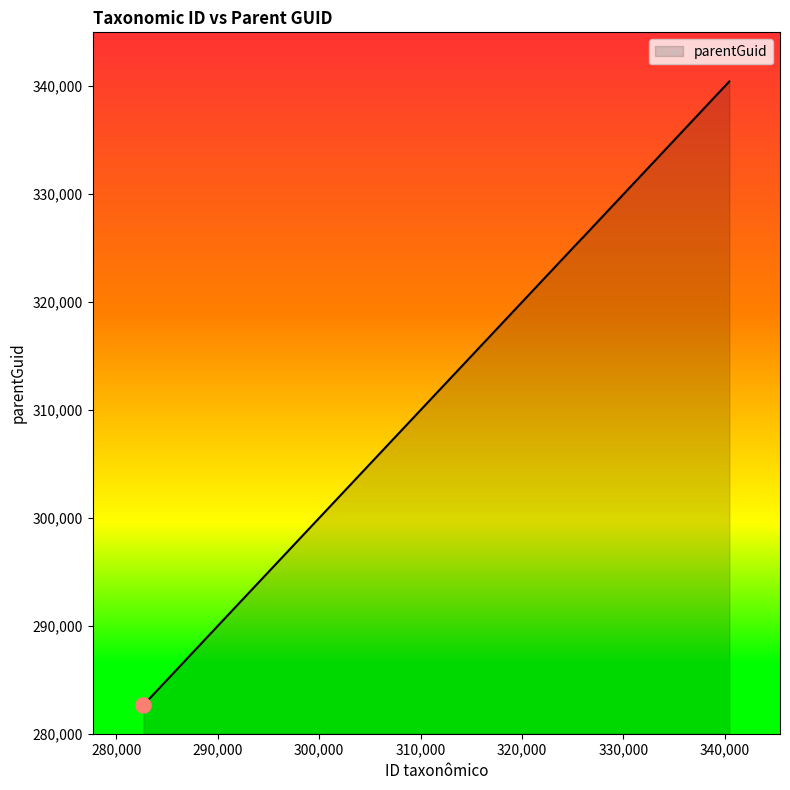

True or false: the data has more than 2 interior local peaks.

False